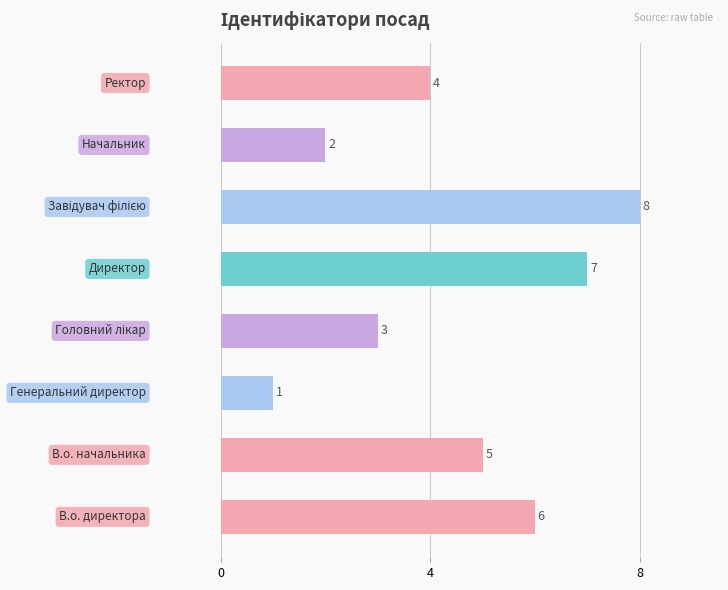

Reading bottom to top, extract all data points from this chart.

6	5	1	3	7	8	2	4